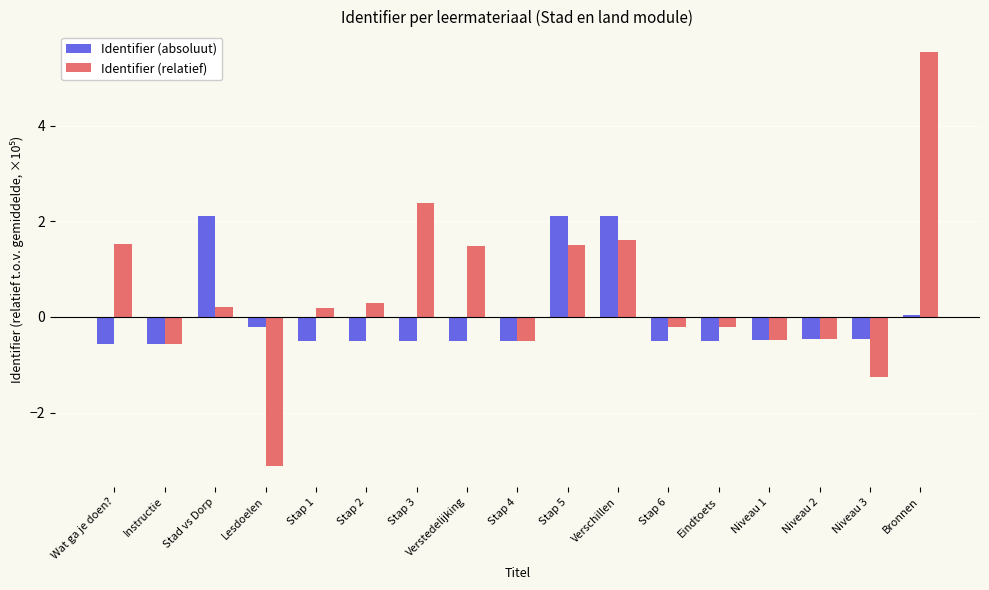

What is the greatest value displayed?

5.5